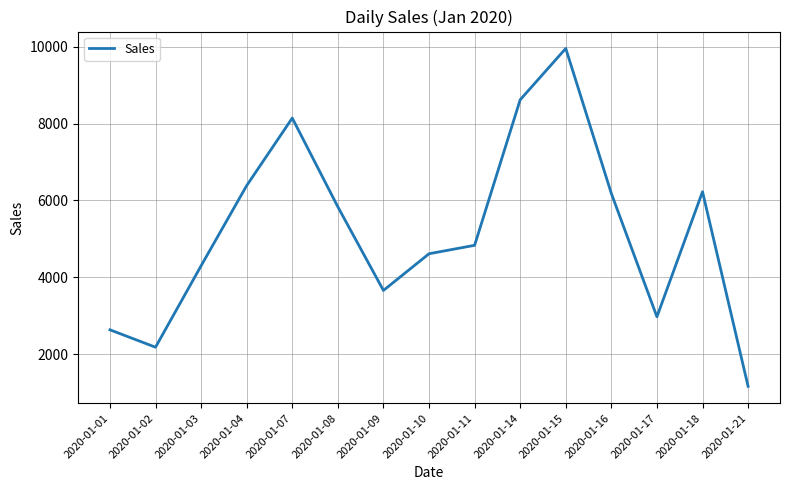

What is the ratio of the value at 2020-01-16 to the value at 2020-01-15?

0.6